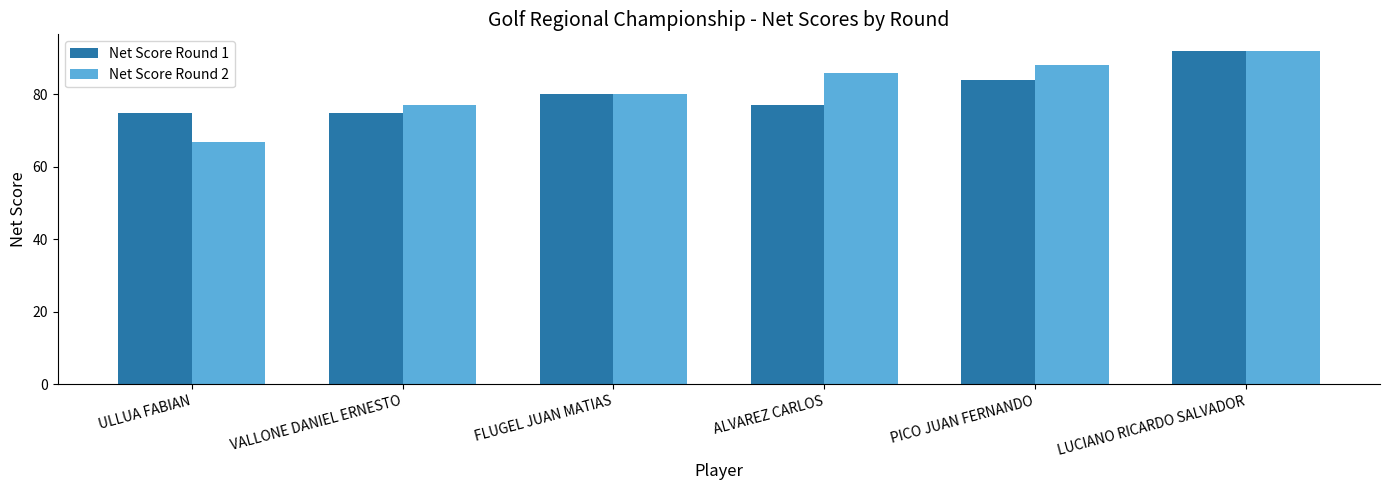

What is the sum of all Net Score Round 2 values?

490